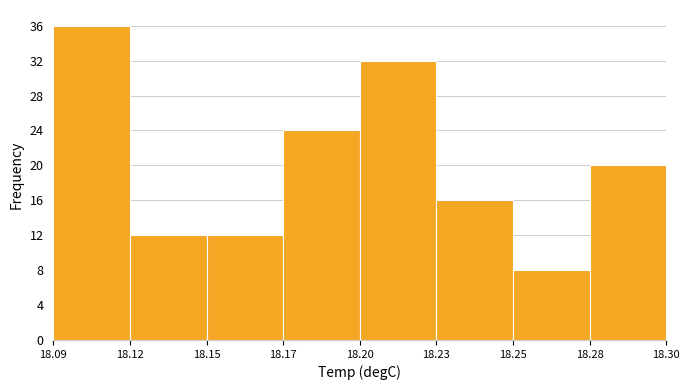

Reading left to right, extract all data points from this chart.

36	12	12	24	32	16	8	20